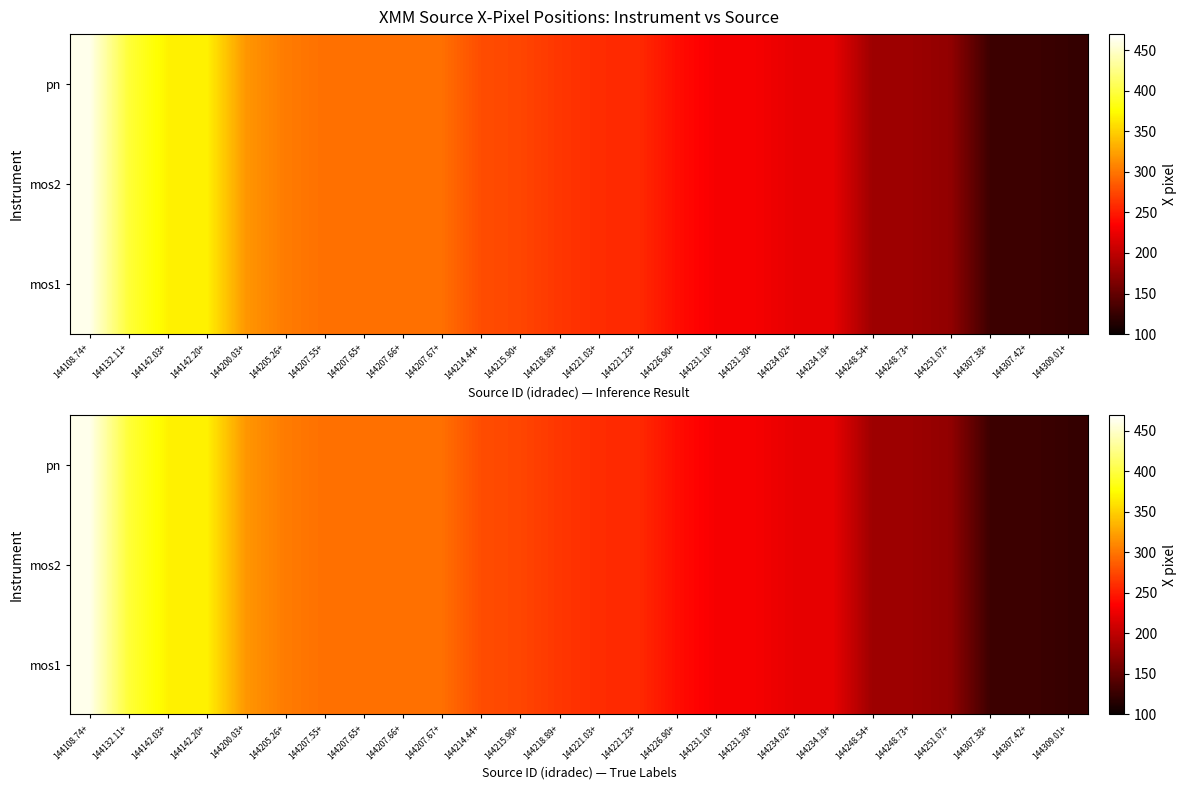

What is the difference between the maximum and minimum values in the mos1 series?

337.9